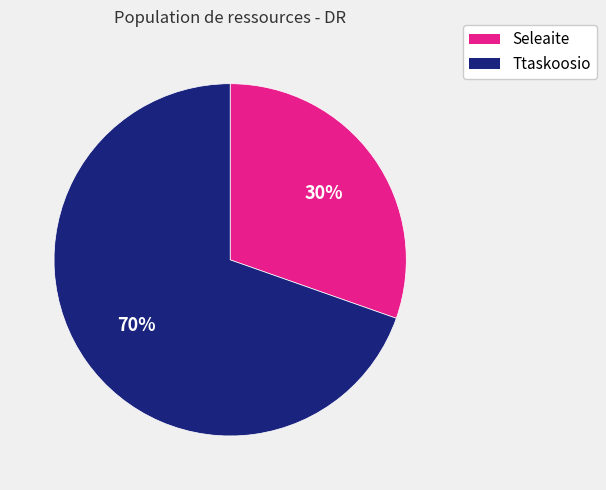

Is there a majority slice in this chart?

Yes